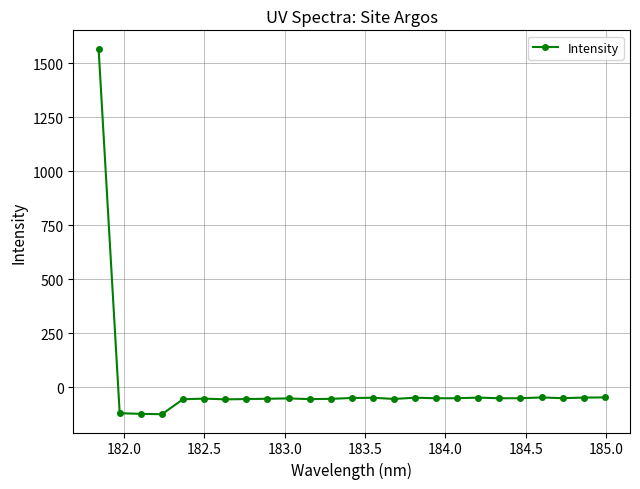

What is the difference between the maximum and minimum values?

1693.1